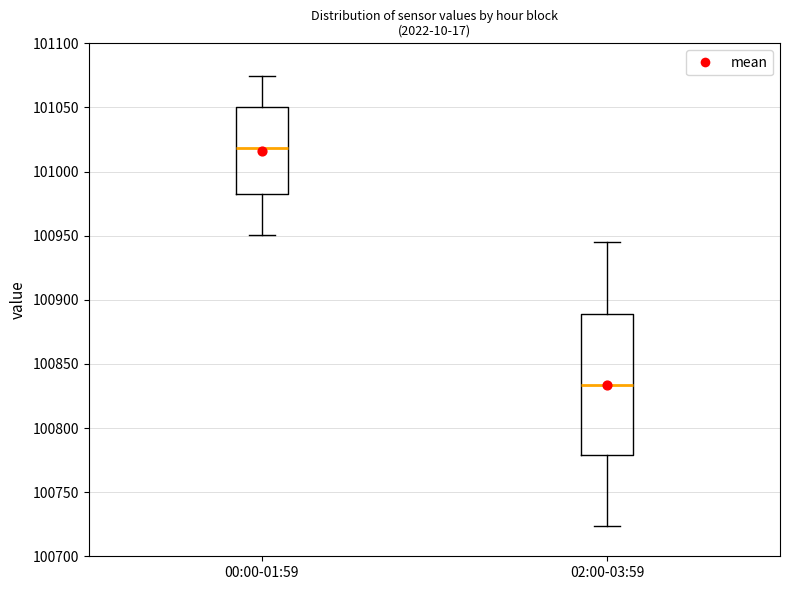

Where does the median line of the box for 00:00-01:59 sit on the y-axis? The values are not printed on the chart, so give them approximately, as read against the axis.

101020